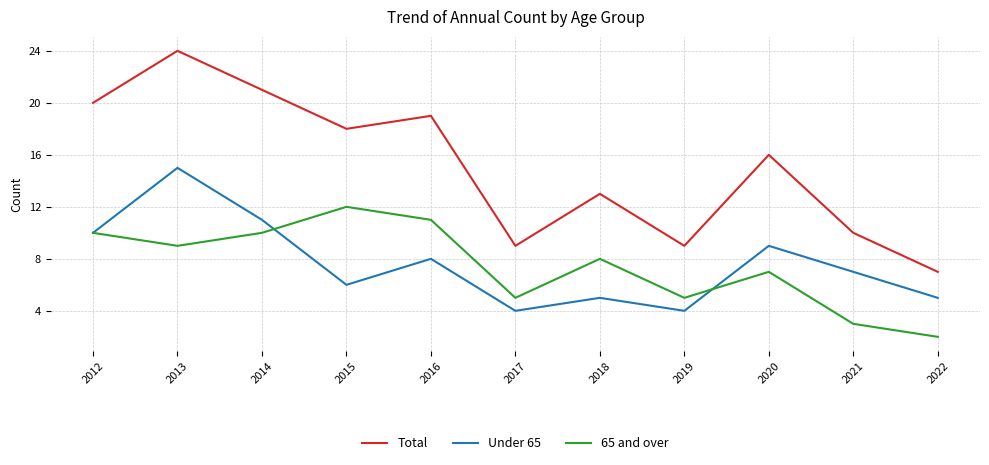

Is it true that 65 and over equals 4 at 2012?

False